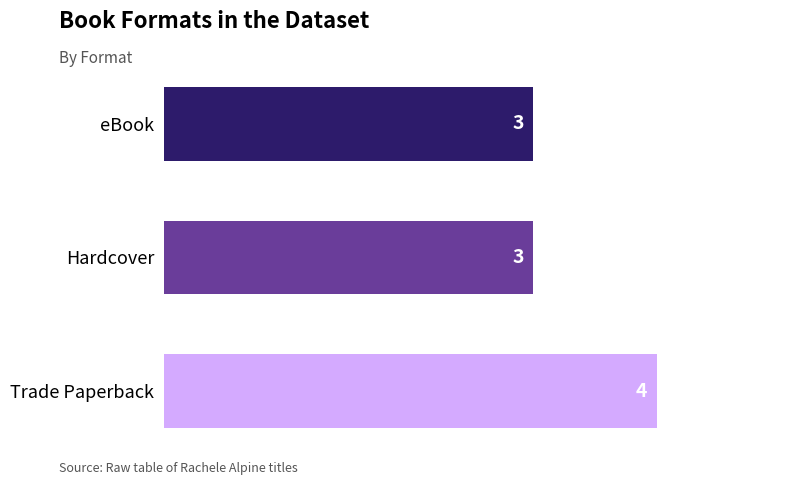

Reading bottom to top, extract all data points from this chart.

4	3	3